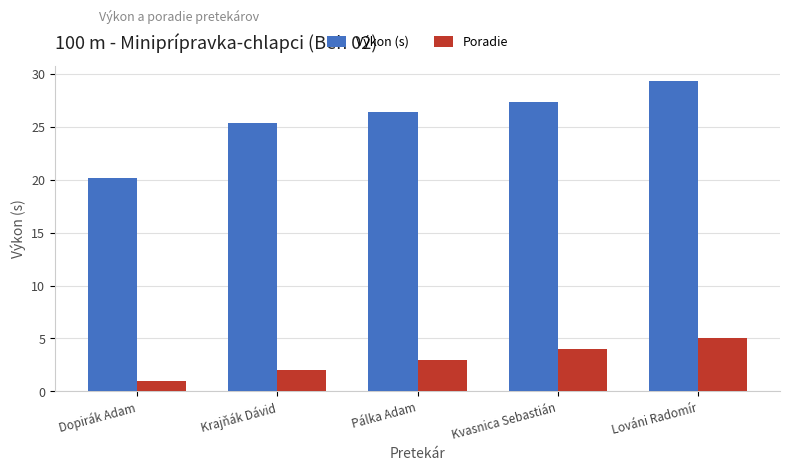

How many series are shown in this chart?

2